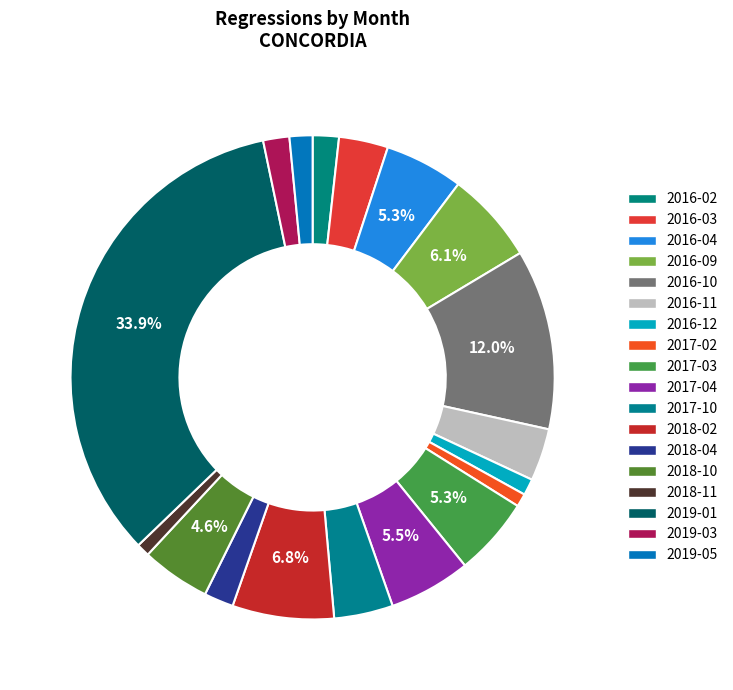

The 2018-02 slice represents 1% of the pie. True or false?

False